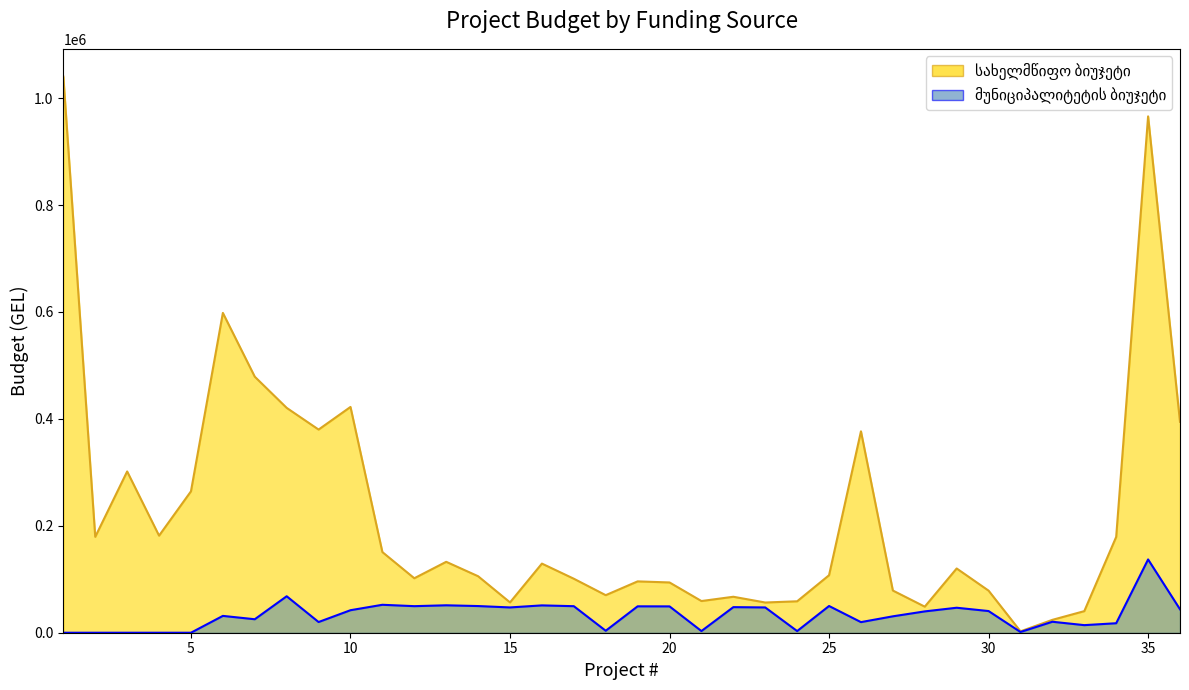

What are all the series names shown in the legend?

სახელმწიფო ბიუჯეტი, მუნიციპალიტეტის ბიუჯეტი